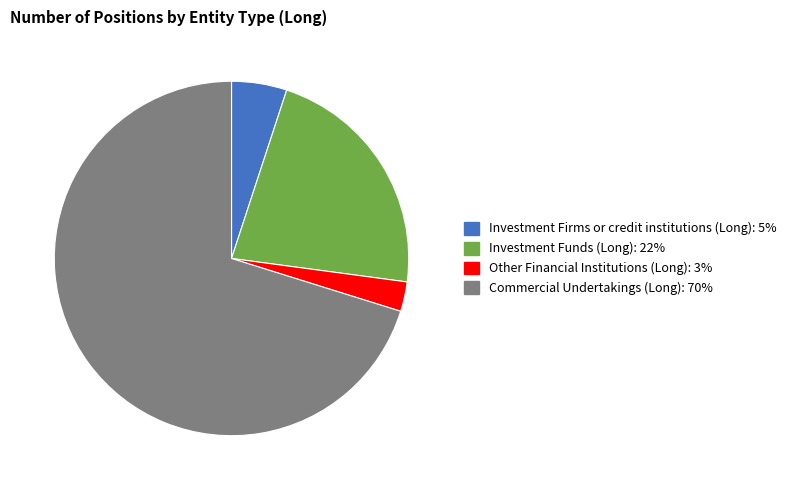

Which category has the biggest portion of the pie?

Commercial Undertakings (Long)